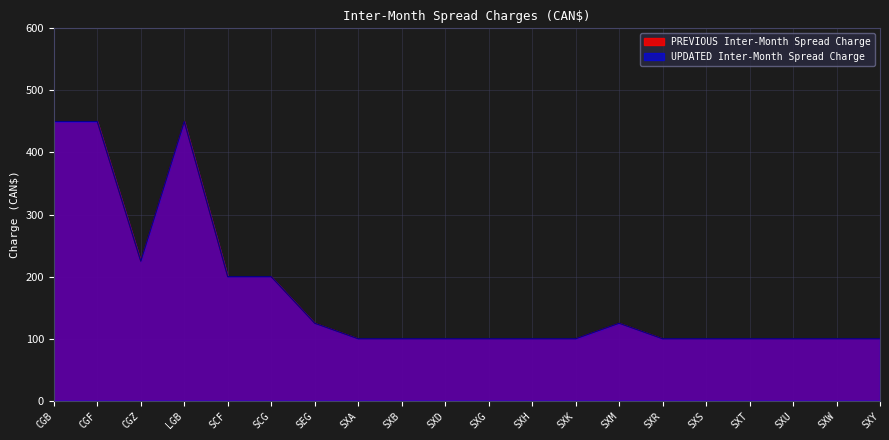

Reading right to left, extract all data points from this chart.

PREVIOUS Inter-Month Spread Charge: 100	100	100	100	100	100	125	100	100	100	100	100	100	125	200	200	450	225	450	450
UPDATED Inter-Month Spread Charge: 100	100	100	100	100	100	125	100	100	100	100	100	100	125	200	200	450	225	450	450